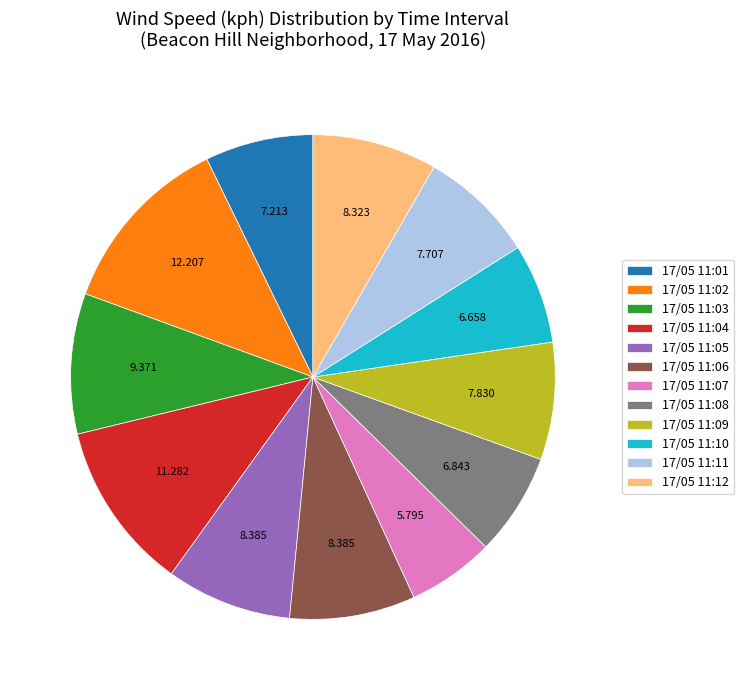

Does 17/05 11:02 account for over 50% of the chart?

No